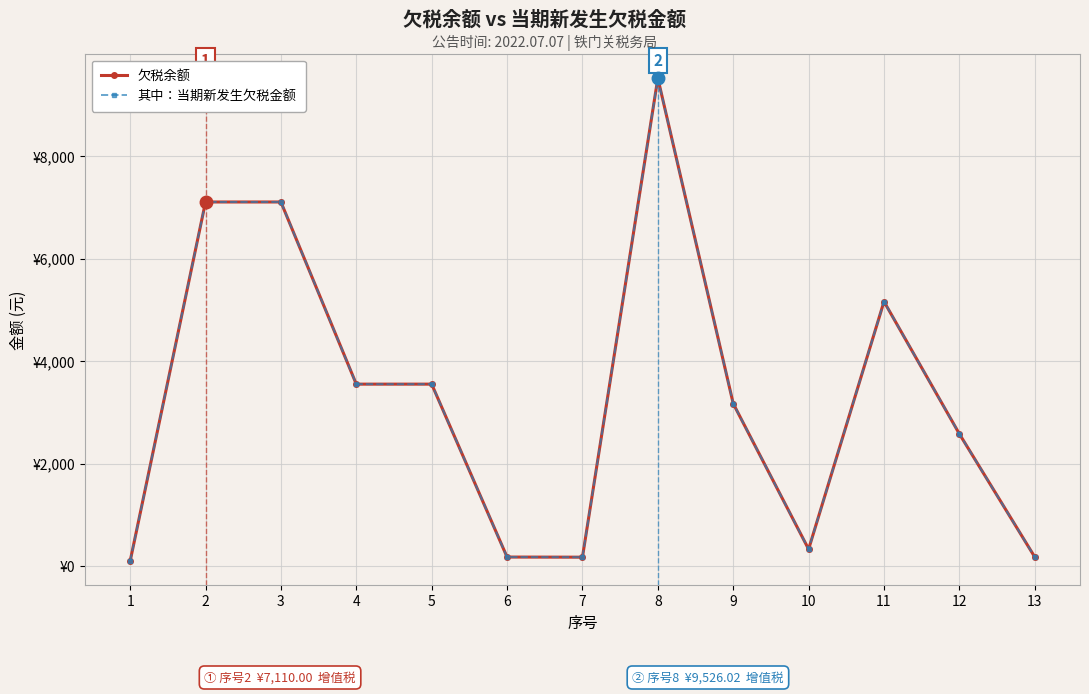

Is this an area chart (filled region under the line)?

No